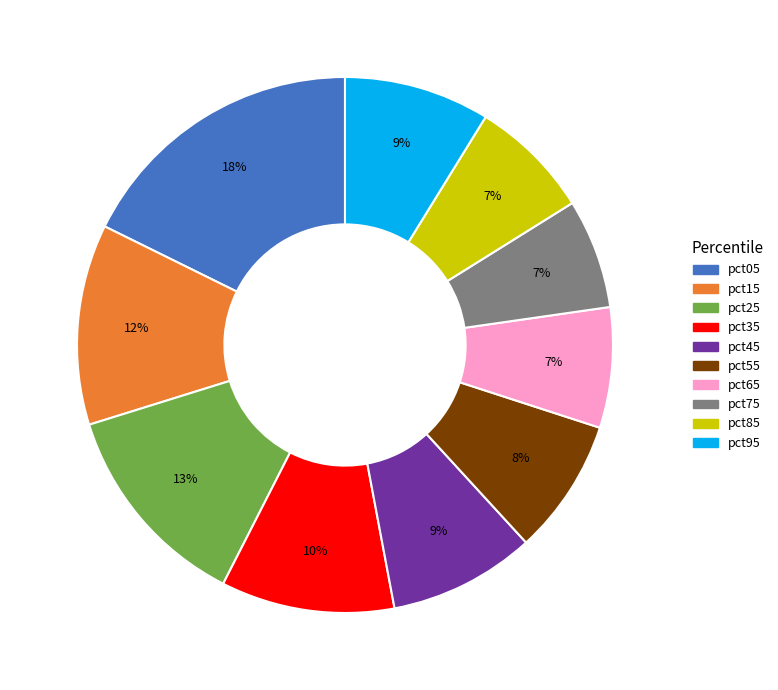

To the nearest percent, what is the combined percentage of pct85 and pct15?

19%